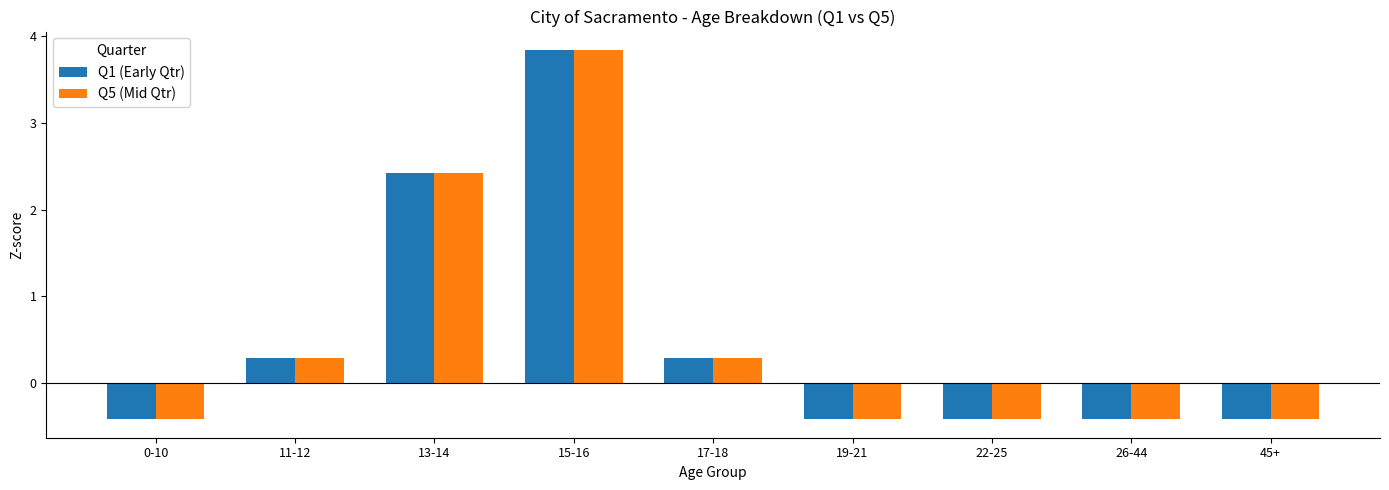

True or false: Q5 (Mid Qtr) has a value of 0.3 at 17-18.

True